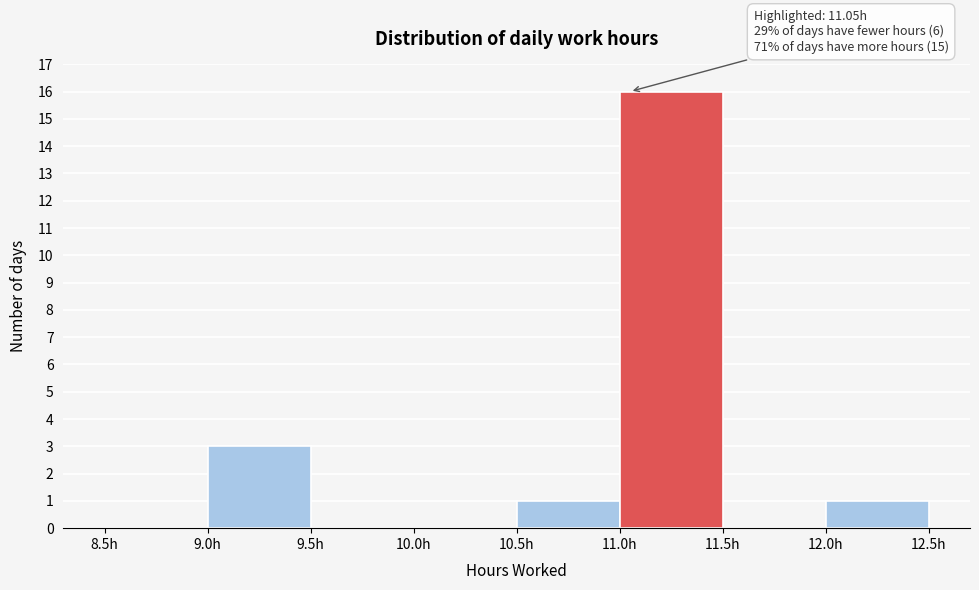

Which range on the x-axis has the tallest bar?

11.0 to 11.5